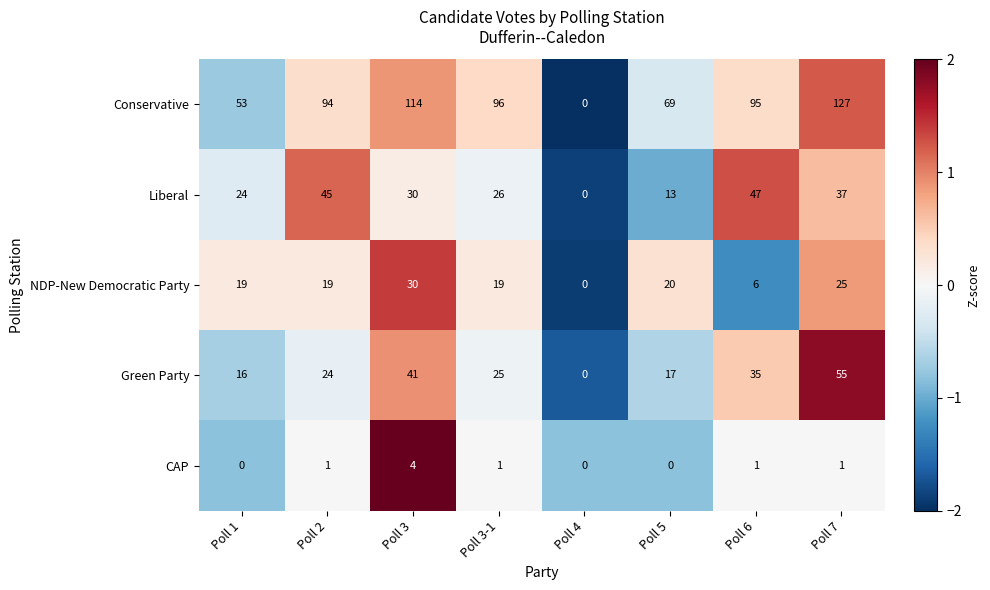

What is the difference between the highest and lowest values at Poll 4?

0